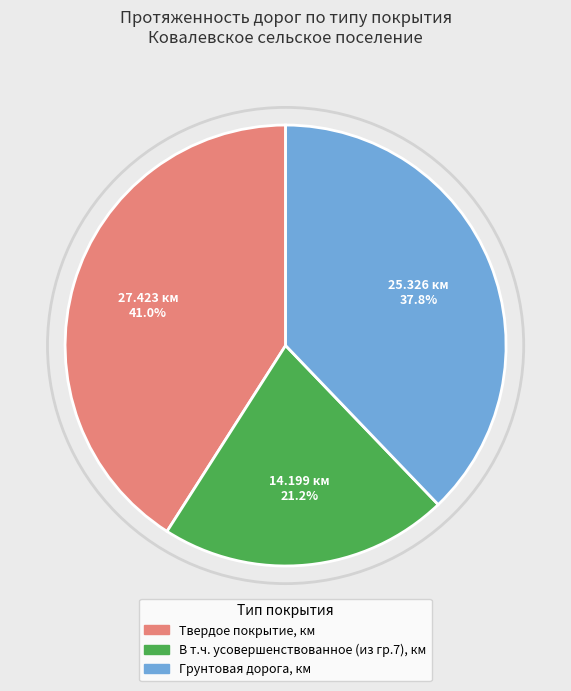

How many slices are in this pie chart?

3